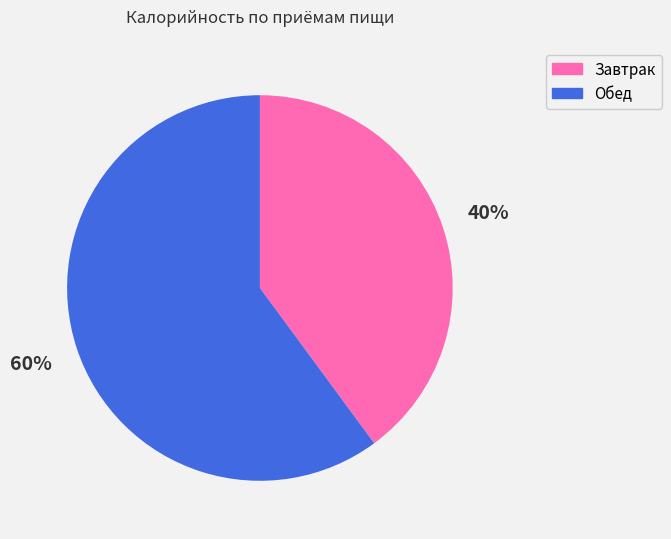

To the nearest percent, what is the combined percentage of Завтрак and Обед?

100%